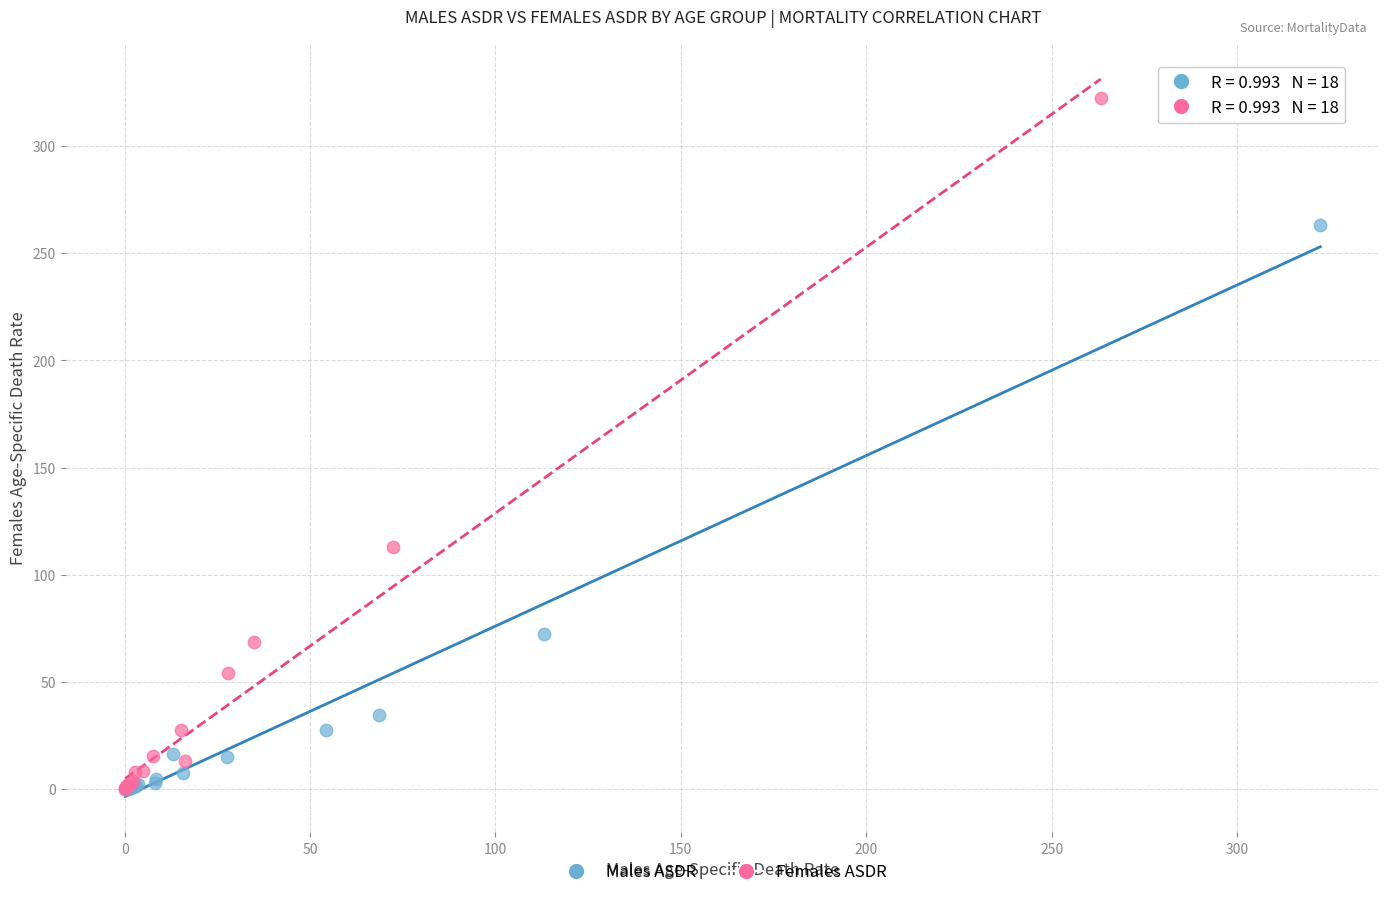

Which series contains the highest Y value?

Females ASDR